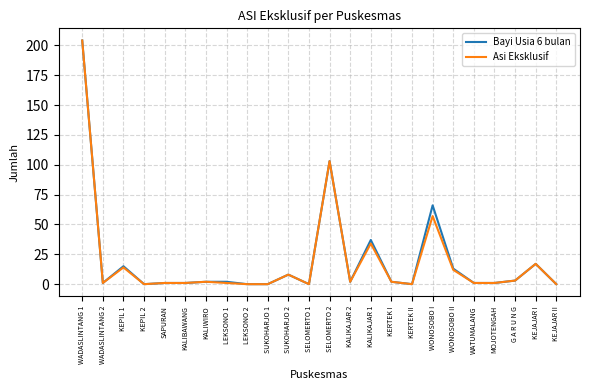

True or false: Asi Eksklusif has a value of -137 at KERTEK II.

False